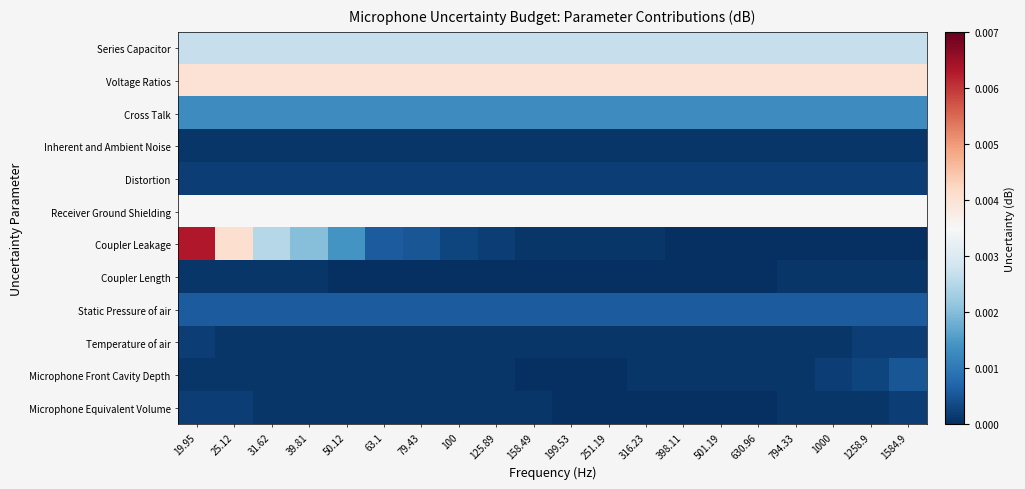

Reading left to right, extract all data points from this chart.

Series Capacitor: 19.95=0.0	25.12=0.0	31.62=0.0	39.81=0.0	50.12=0.0	63.1=0.0	79.43=0.0	100=0.0	125.89=0.0	158.49=0.0	199.53=0.0	251.19=0.0	316.23=0.0	398.11=0.0	501.19=0.0	630.96=0.0	794.33=0.0	1000=0.0	1258.9=0.0	1584.9=0.0
Voltage Ratios: 19.95=0.0	25.12=0.0	31.62=0.0	39.81=0.0	50.12=0.0	63.1=0.0	79.43=0.0	100=0.0	125.89=0.0	158.49=0.0	199.53=0.0	251.19=0.0	316.23=0.0	398.11=0.0	501.19=0.0	630.96=0.0	794.33=0.0	1000=0.0	1258.9=0.0	1584.9=0.0
Cross Talk: 19.95=0.0	25.12=0.0	31.62=0.0	39.81=0.0	50.12=0.0	63.1=0.0	79.43=0.0	100=0.0	125.89=0.0	158.49=0.0	199.53=0.0	251.19=0.0	316.23=0.0	398.11=0.0	501.19=0.0	630.96=0.0	794.33=0.0	1000=0.0	1258.9=0.0	1584.9=0.0
Inherent and Ambient Noise: 19.95=0.0	25.12=0.0	31.62=0.0	39.81=0.0	50.12=0.0	63.1=0.0	79.43=0.0	100=0.0	125.89=0.0	158.49=0.0	199.53=0.0	251.19=0.0	316.23=0.0	398.11=0.0	501.19=0.0	630.96=0.0	794.33=0.0	1000=0.0	1258.9=0.0	1584.9=0.0
Distortion: 19.95=0.0	25.12=0.0	31.62=0.0	39.81=0.0	50.12=0.0	63.1=0.0	79.43=0.0	100=0.0	125.89=0.0	158.49=0.0	199.53=0.0	251.19=0.0	316.23=0.0	398.11=0.0	501.19=0.0	630.96=0.0	794.33=0.0	1000=0.0	1258.9=0.0	1584.9=0.0
Receiver Ground Shielding: 19.95=0.0	25.12=0.0	31.62=0.0	39.81=0.0	50.12=0.0	63.1=0.0	79.43=0.0	100=0.0	125.89=0.0	158.49=0.0	199.53=0.0	251.19=0.0	316.23=0.0	398.11=0.0	501.19=0.0	630.96=0.0	794.33=0.0	1000=0.0	1258.9=0.0	1584.9=0.0
Coupler Leakage: 19.95=0.0	25.12=0.0	31.62=0.0	39.81=0.0	50.12=0.0	63.1=0.0	79.43=0.0	100=0.0	125.89=0.0	158.49=0.0	199.53=0.0	251.19=0.0	316.23=0.0	398.11=0.0	501.19=0.0	630.96=0.0	794.33=0.0	1000=0.0	1258.9=0.0	1584.9=0.0
Coupler Length: 19.95=0.0	25.12=0.0	31.62=0.0	39.81=0.0	50.12=0.0	63.1=0.0	79.43=0.0	100=0.0	125.89=0.0	158.49=0.0	199.53=0.0	251.19=0.0	316.23=0.0	398.11=0.0	501.19=0.0	630.96=0.0	794.33=0.0	1000=0.0	1258.9=0.0	1584.9=0.0
Static Pressure of air: 19.95=0.0	25.12=0.0	31.62=0.0	39.81=0.0	50.12=0.0	63.1=0.0	79.43=0.0	100=0.0	125.89=0.0	158.49=0.0	199.53=0.0	251.19=0.0	316.23=0.0	398.11=0.0	501.19=0.0	630.96=0.0	794.33=0.0	1000=0.0	1258.9=0.0	1584.9=0.0
Temperature of air: 19.95=0.0	25.12=0.0	31.62=0.0	39.81=0.0	50.12=0.0	63.1=0.0	79.43=0.0	100=0.0	125.89=0.0	158.49=0.0	199.53=0.0	251.19=0.0	316.23=0.0	398.11=0.0	501.19=0.0	630.96=0.0	794.33=0.0	1000=0.0	1258.9=0.0	1584.9=0.0
Microphone Front Cavity Depth: 19.95=0.0	25.12=0.0	31.62=0.0	39.81=0.0	50.12=0.0	63.1=0.0	79.43=0.0	100=0.0	125.89=0.0	158.49=0.0	199.53=0.0	251.19=0.0	316.23=0.0	398.11=0.0	501.19=0.0	630.96=0.0	794.33=0.0	1000=0.0	1258.9=0.0	1584.9=0.0
Microphone Equivalent Volume: 19.95=0.0	25.12=0.0	31.62=0.0	39.81=0.0	50.12=0.0	63.1=0.0	79.43=0.0	100=0.0	125.89=0.0	158.49=0.0	199.53=0.0	251.19=0.0	316.23=0.0	398.11=0.0	501.19=0.0	630.96=0.0	794.33=0.0	1000=0.0	1258.9=0.0	1584.9=0.0